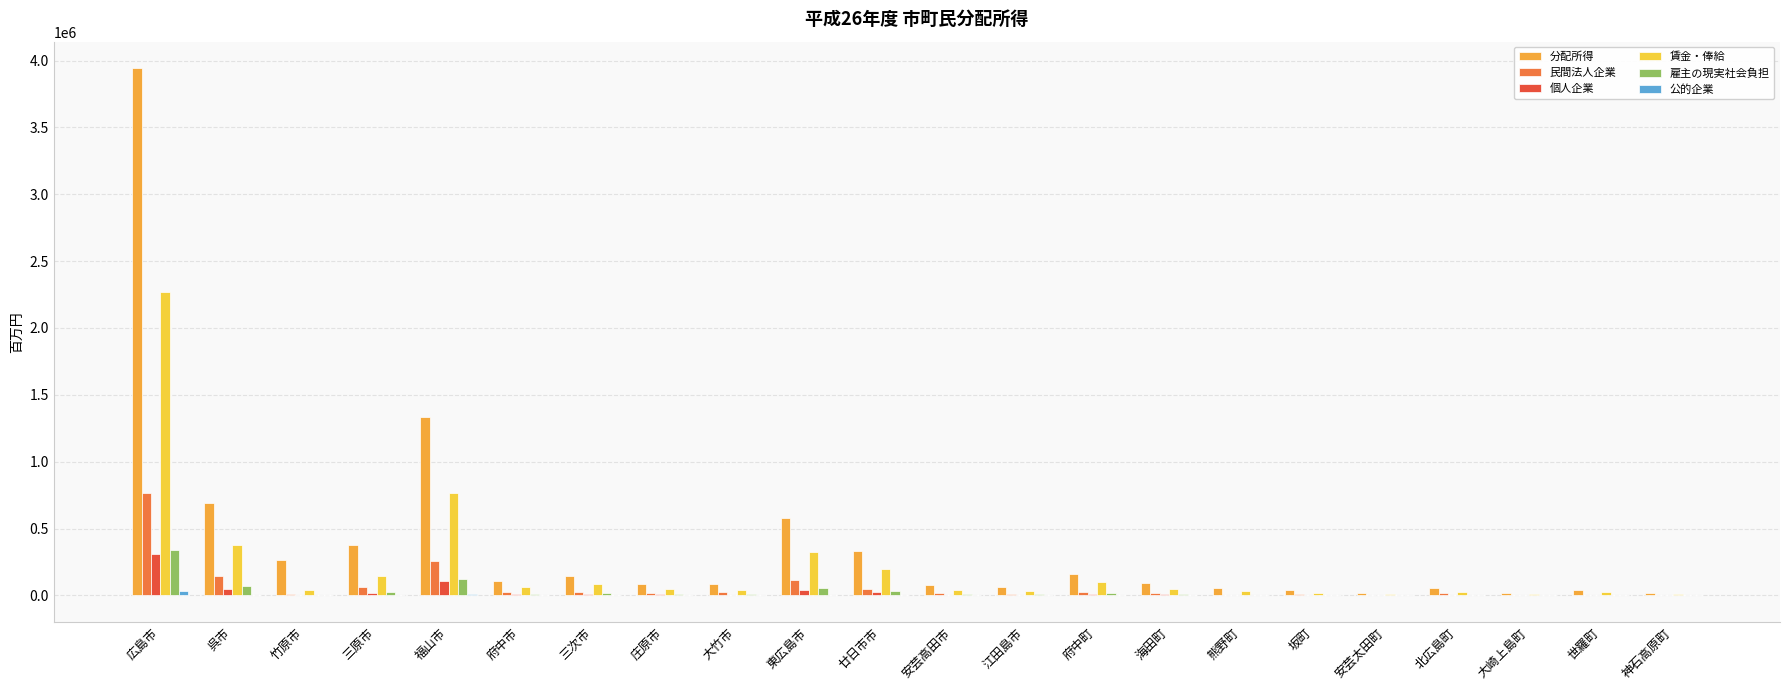

True or false: 分配所得 has a value of 694524 at 呉市.

True